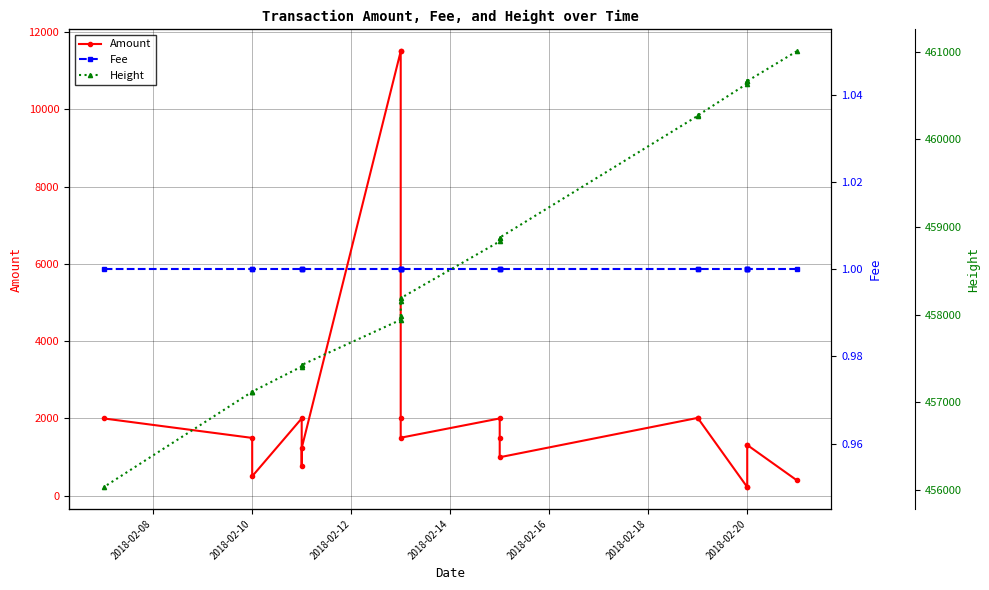

What is the sum of all Height values?

9175560